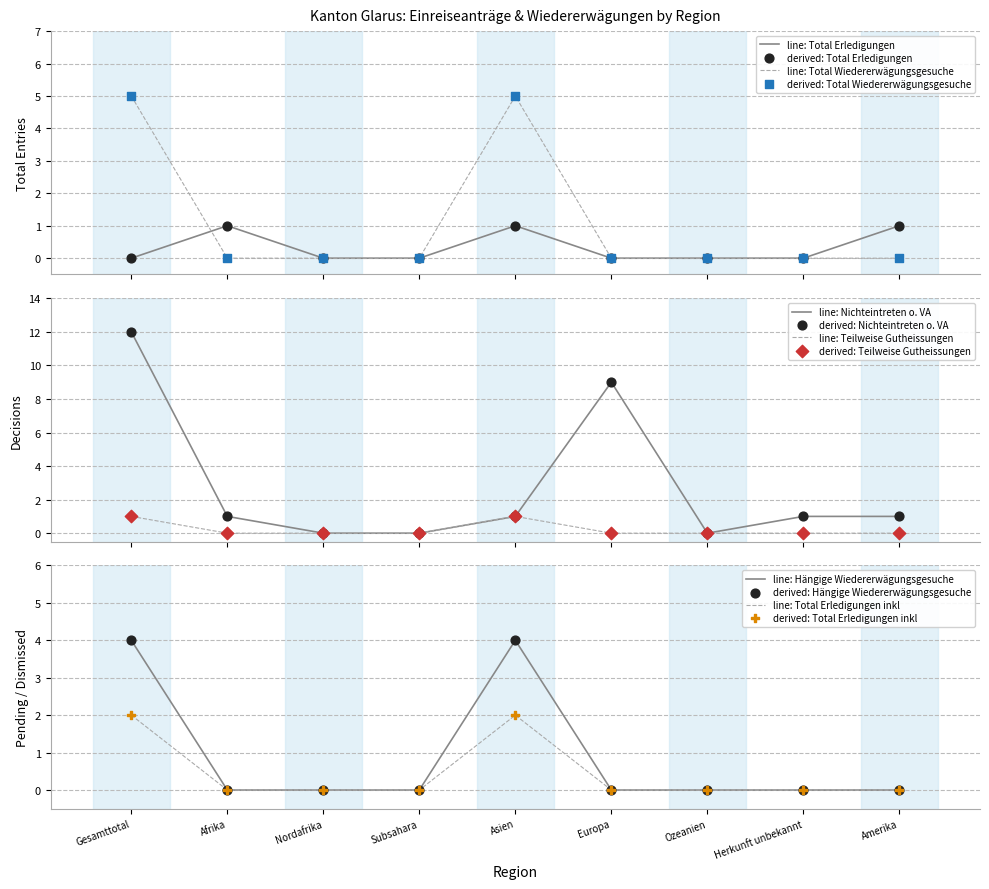

What is the maximum value for line: Total Wiedererwägungsgesuche?

5